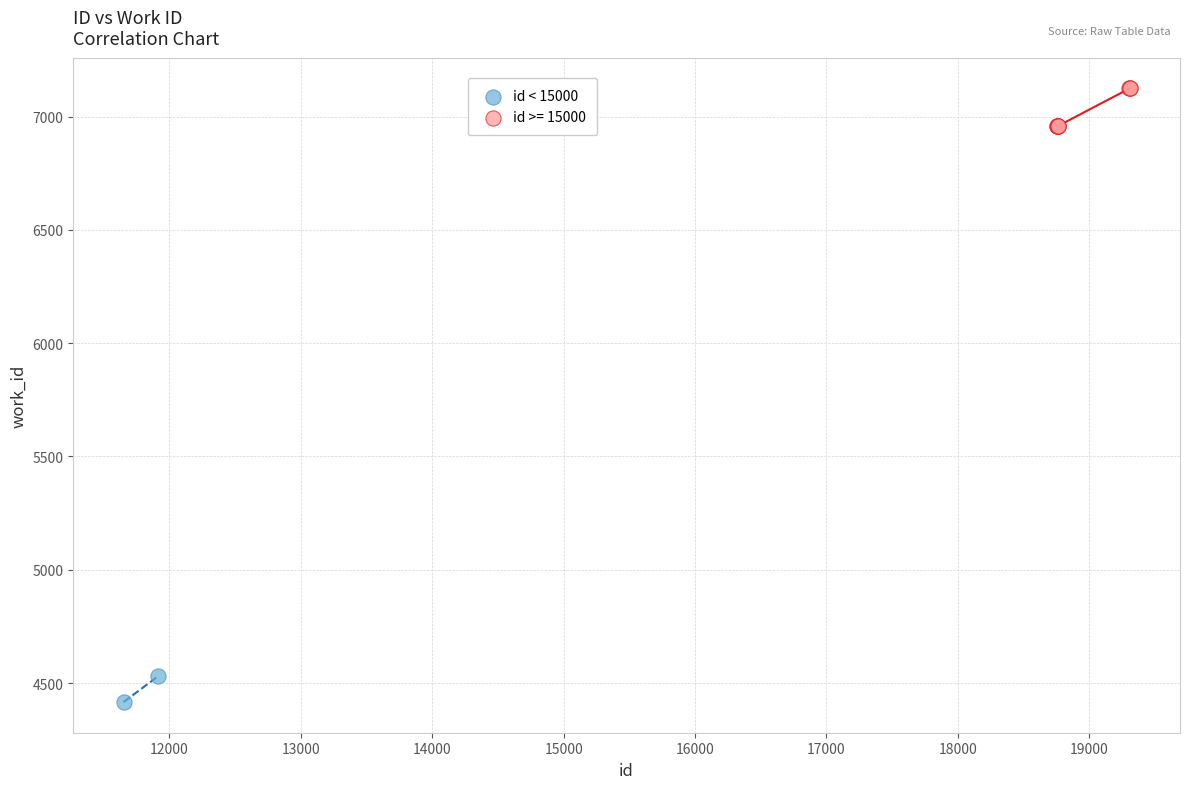

What are all the series names shown in the legend?

id < 15000, id >= 15000